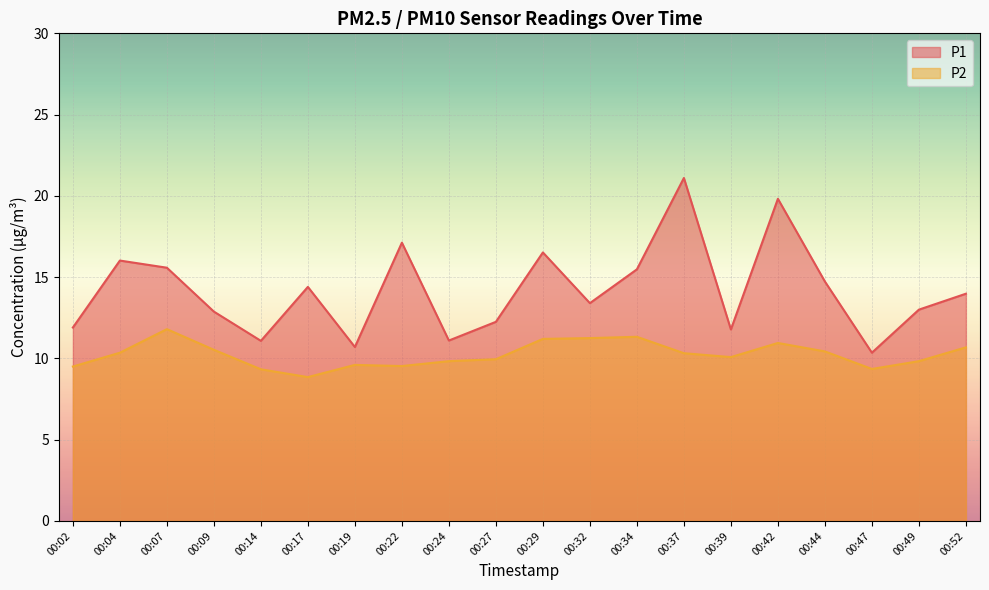

Reading right to left, list all the values displayed in this chart.

P1: 14.0	13.0	10.3	14.7	19.8	11.8	21.1	15.5	13.4	16.5	12.2	11.1	17.1	10.7	14.4	11.1	12.9	15.6	16.0	11.9
P2: 10.7	9.8	9.3	10.4	10.9	10.1	10.3	11.3	11.2	11.2	9.9	9.8	9.5	9.6	8.8	9.3	10.5	11.8	10.3	9.5